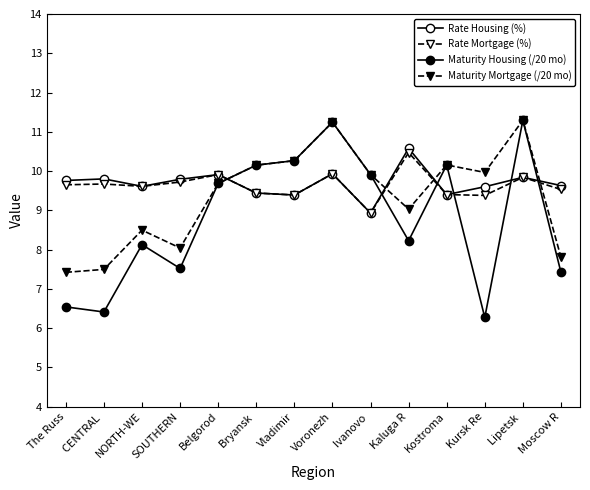

At which label is Rate Mortgage (%) closest to 9?

Ivanovo 